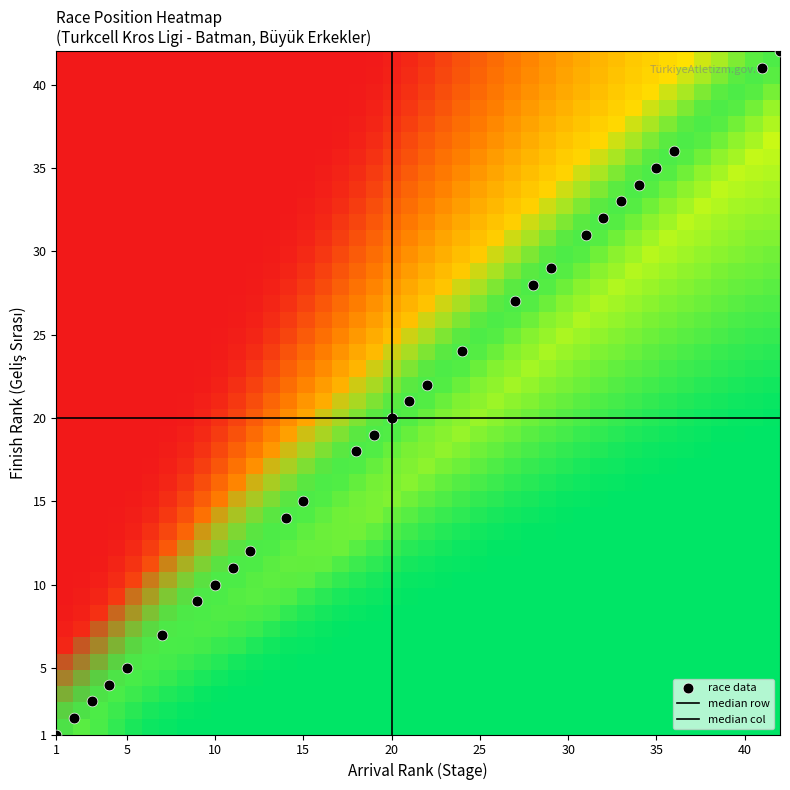

What is the sum of the values at 5 and 8?

2013